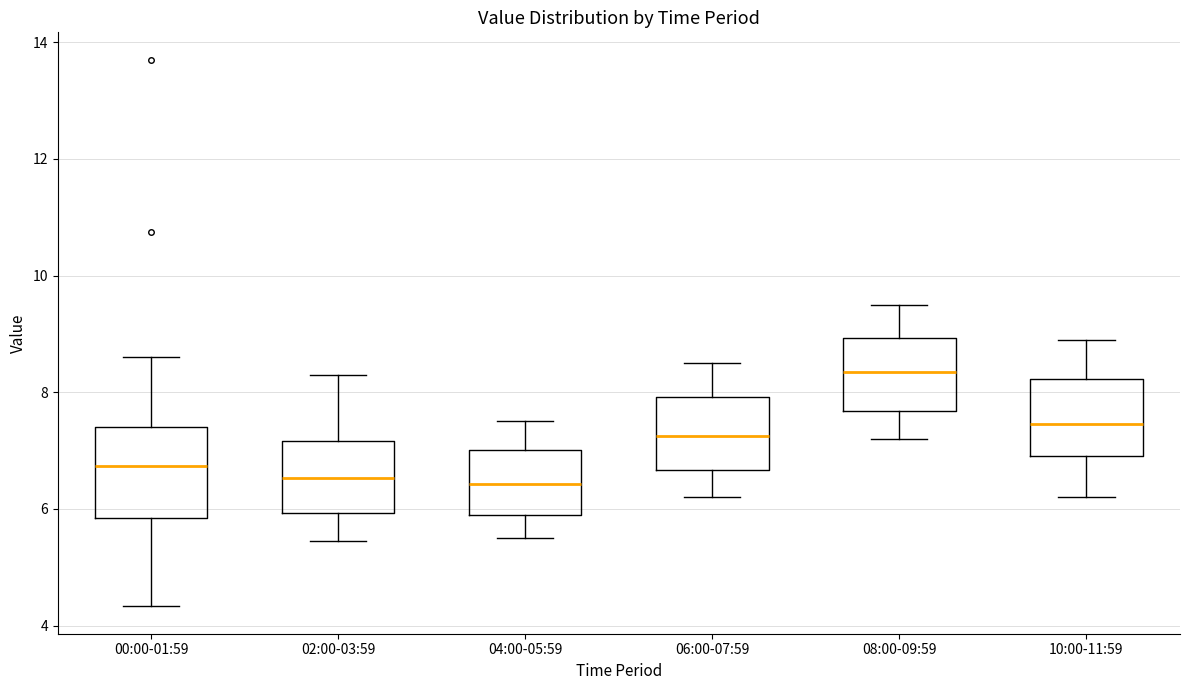

Where is the lower edge of the box for 00:00-01:59 on the y-axis? The values are not printed on the chart, so give them approximately, as read against the axis.

5.8